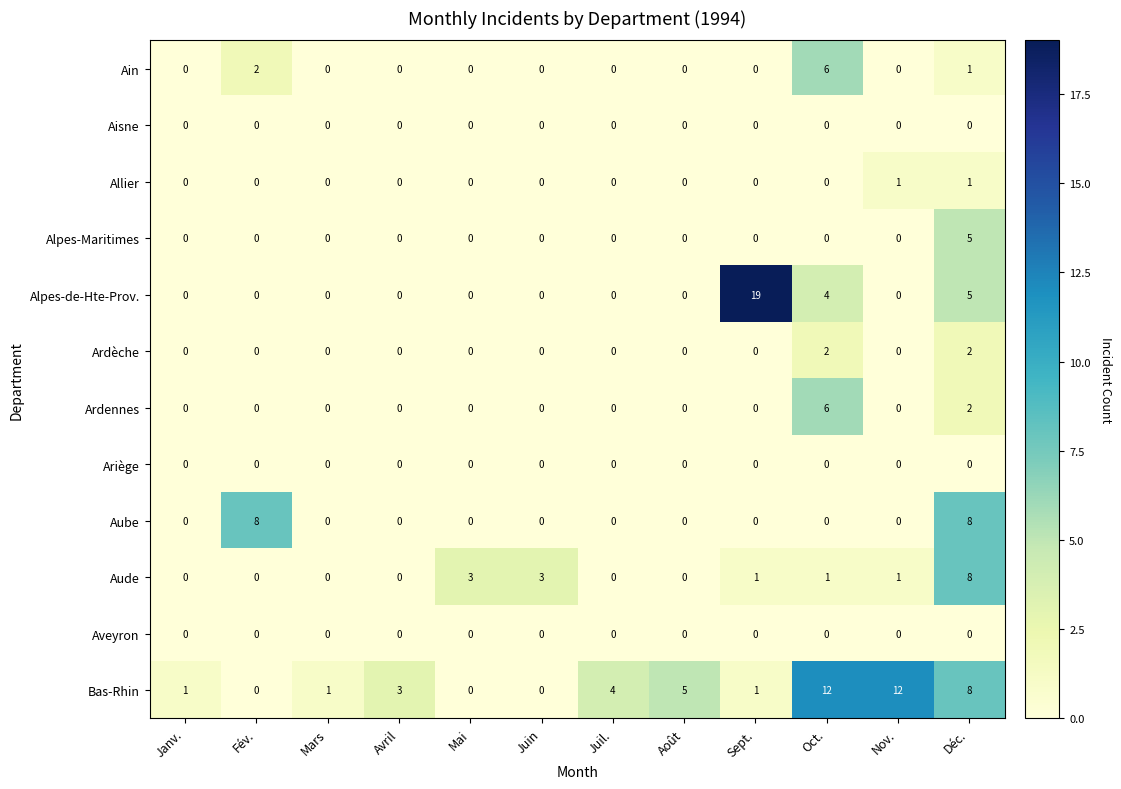

What is the sum of all Alpes-Maritimes values?

5